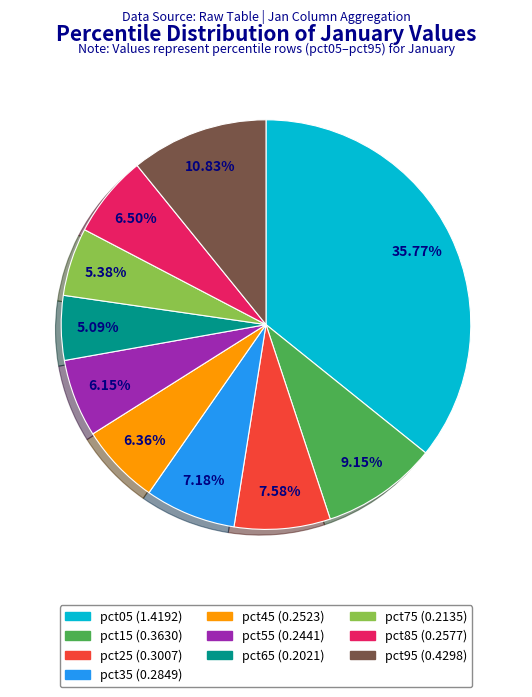

How many slices are in this pie chart?

10